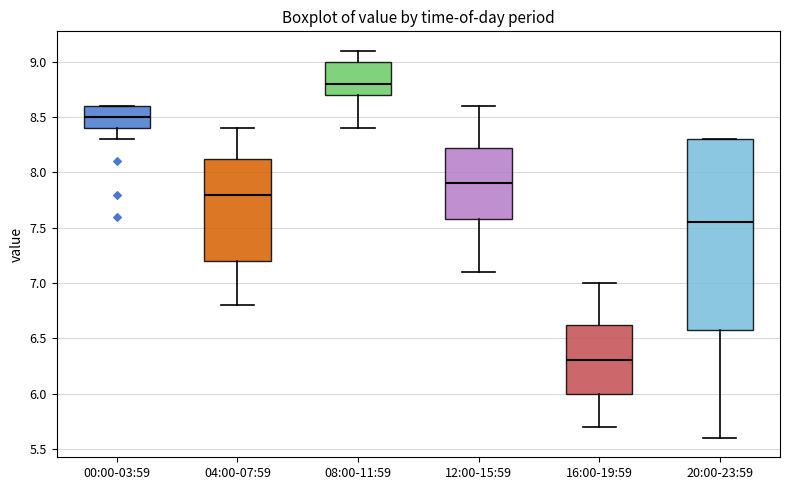

Reading left to right, read every box against the y-axis: the position of its median line, the range the box covers, and the ends of its whiskers. The values are not printed on the chart, so give them approximately, as read against the axis.

00:00-03:59: median 8.50, box 8.40 to 8.60, whiskers 8.30 to 8.60
04:00-07:59: median 7.80, box 7.20 to 8.15, whiskers 6.80 to 8.40
08:00-11:59: median 8.80, box 8.70 to 9.00, whiskers 8.40 to 9.10
12:00-15:59: median 7.90, box 7.60 to 8.25, whiskers 7.10 to 8.60
16:00-19:59: median 6.30, box 6.00 to 6.65, whiskers 5.70 to 7.00
20:00-23:59: median 7.55, box 6.60 to 8.30, whiskers 5.60 to 8.30